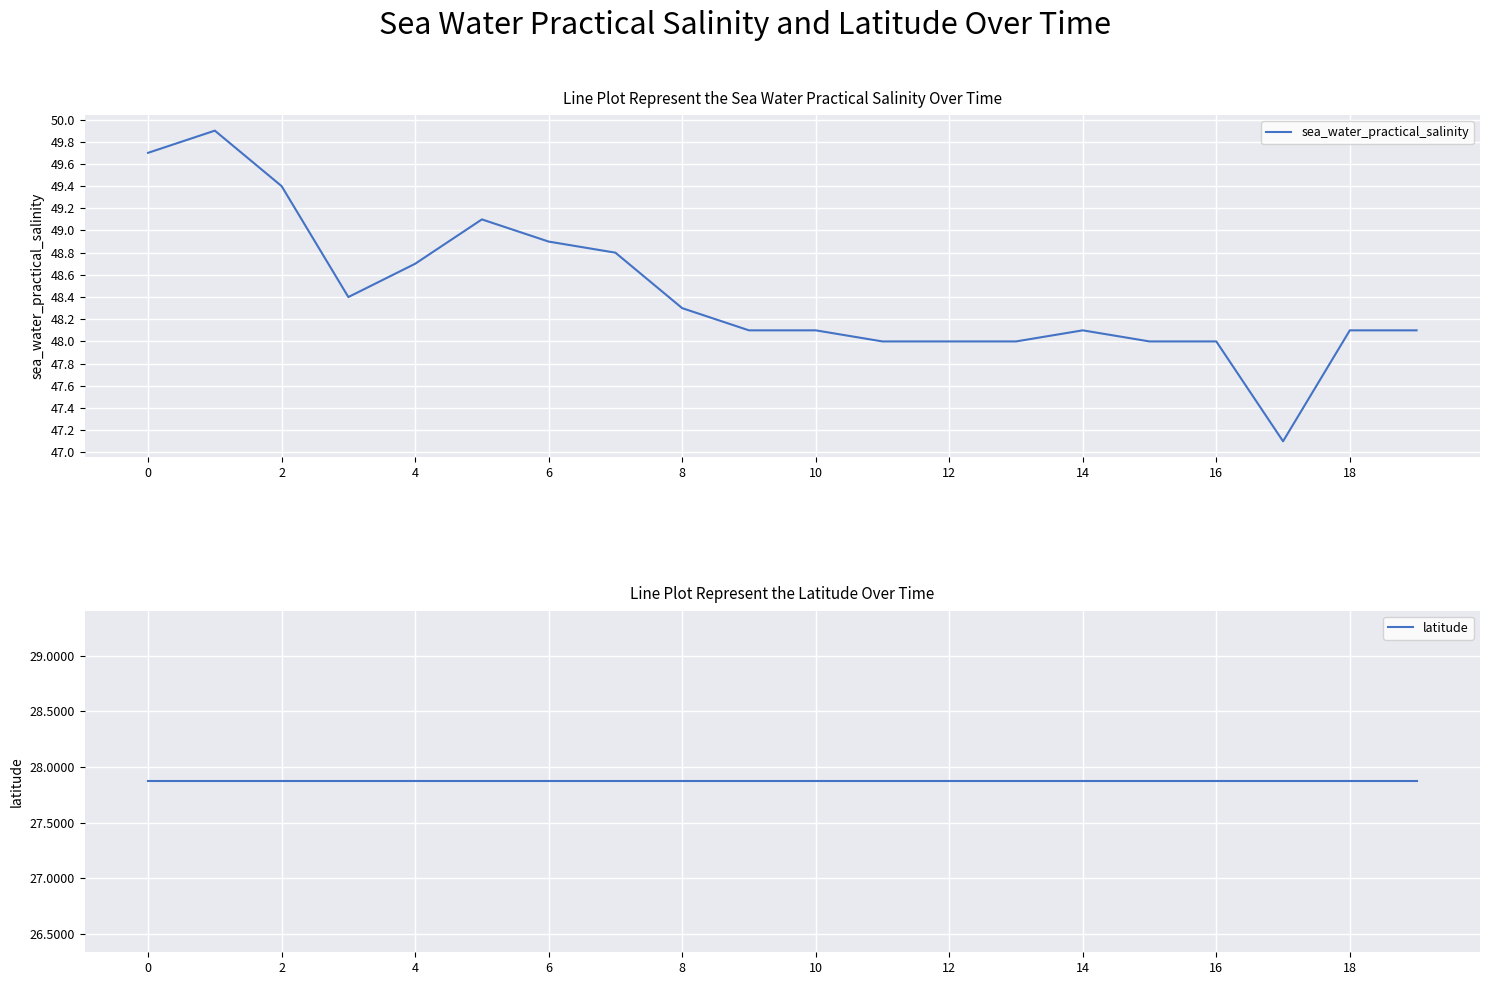

True or false: latitude and sea_water_practical_salinity cross at least once.

False